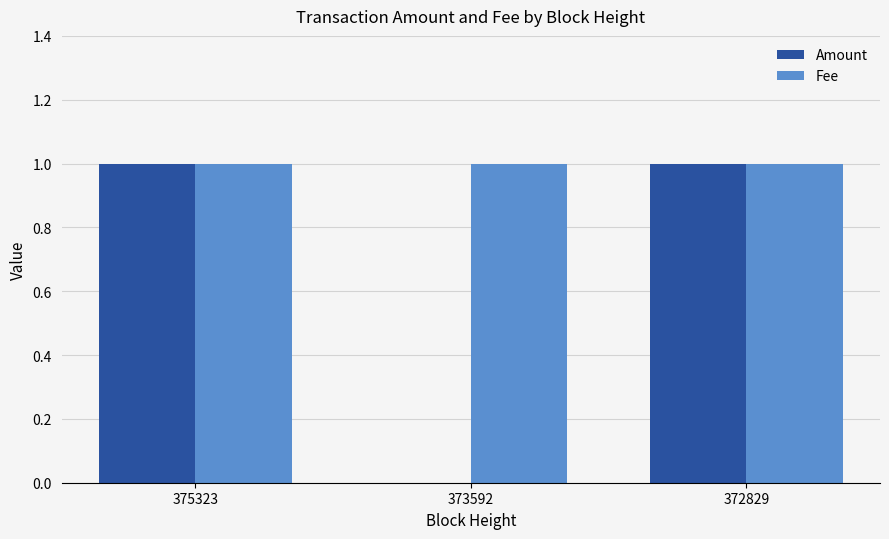

True or false: Amount has a value of 1 at 375323.

True